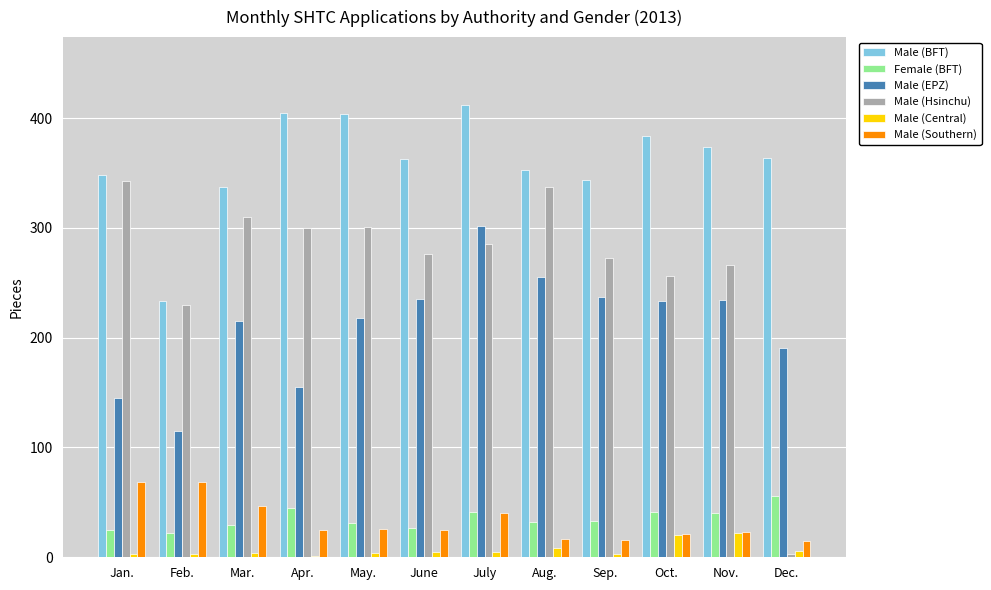

What is the average value of the Male (BFT) series?

360